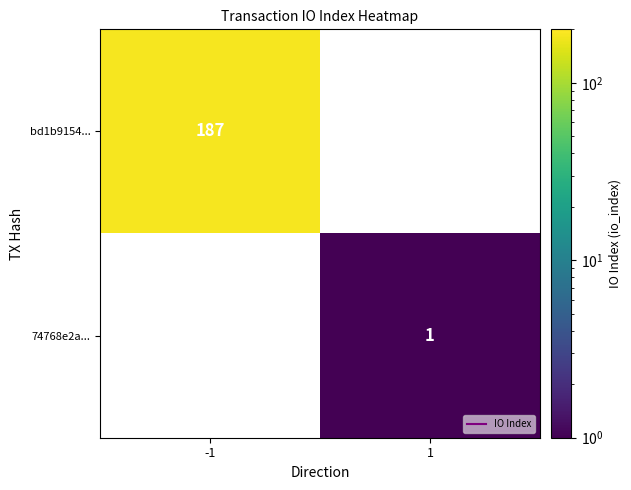

How many distinct data groups are displayed?

2